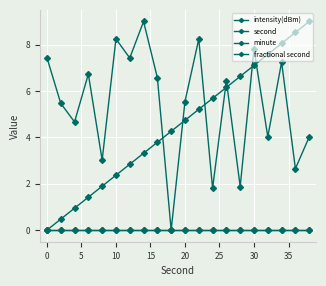

Is this an area chart (filled region under the line)?

No